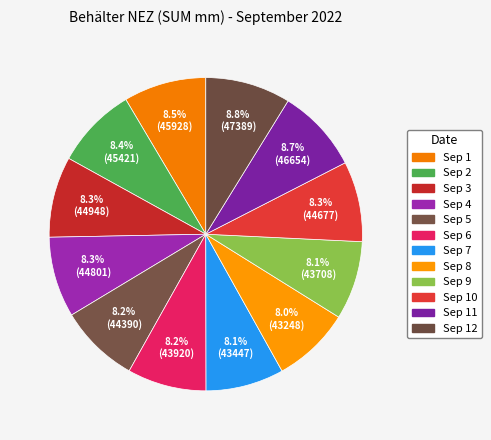

How many slices are in this pie chart?

12